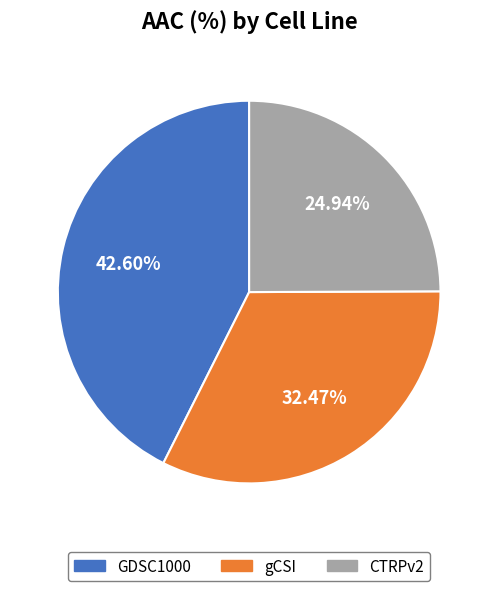

Approximately how many times larger is the value at gCSI compared to GDSC1000?

0.8